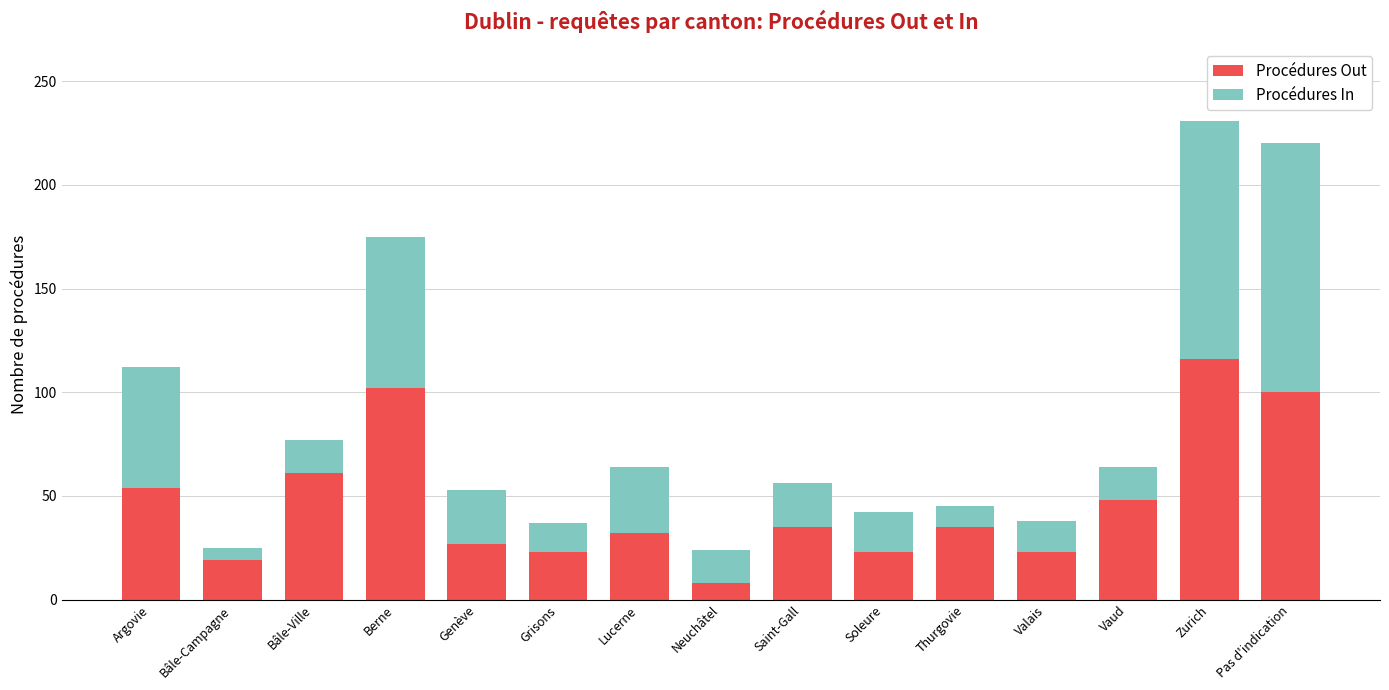

The value of Procédures Out at Berne is 52. True or false?

False